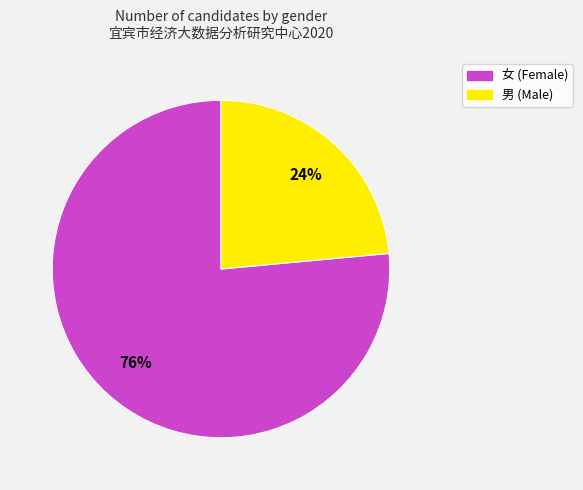

How many slices are in this pie chart?

2